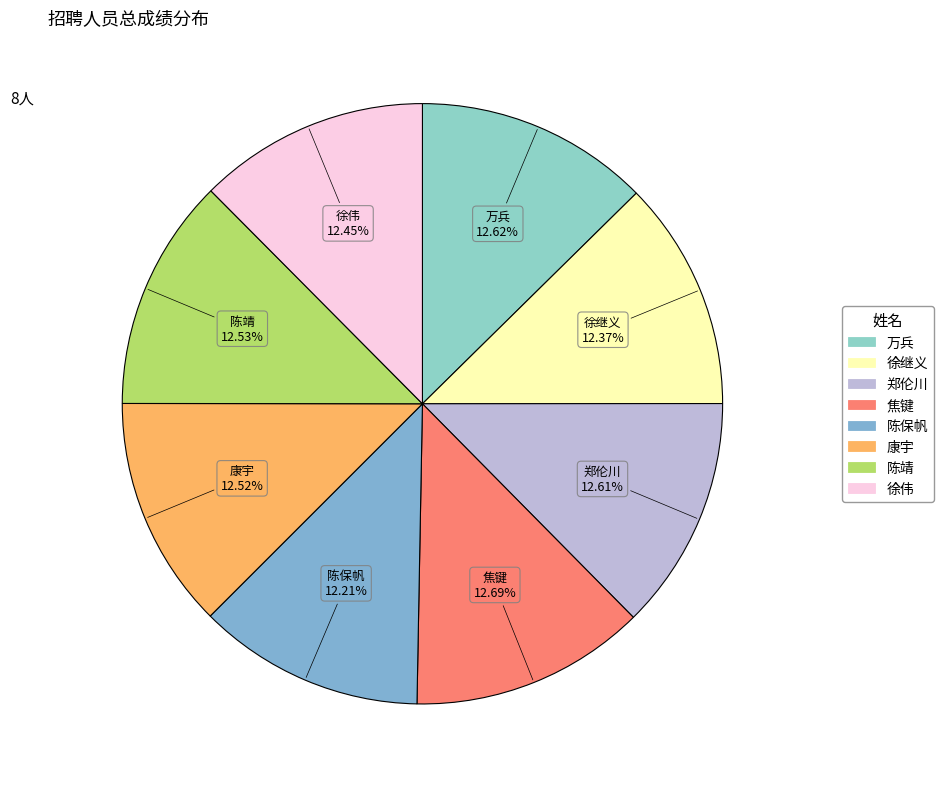

How many segments does this pie chart have?

8